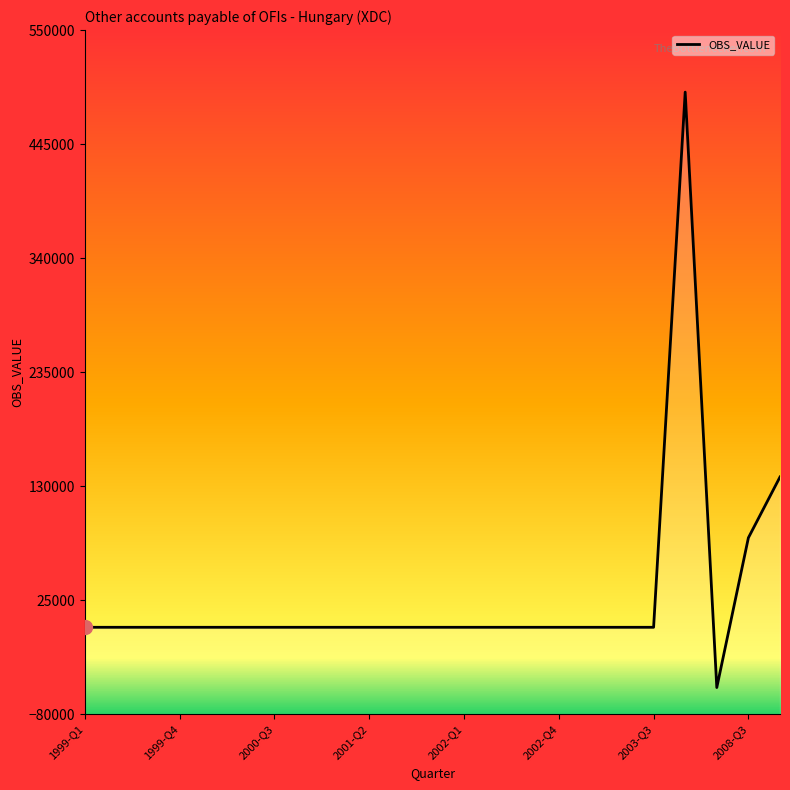

True or false: the data shows 241257 at 14.

False